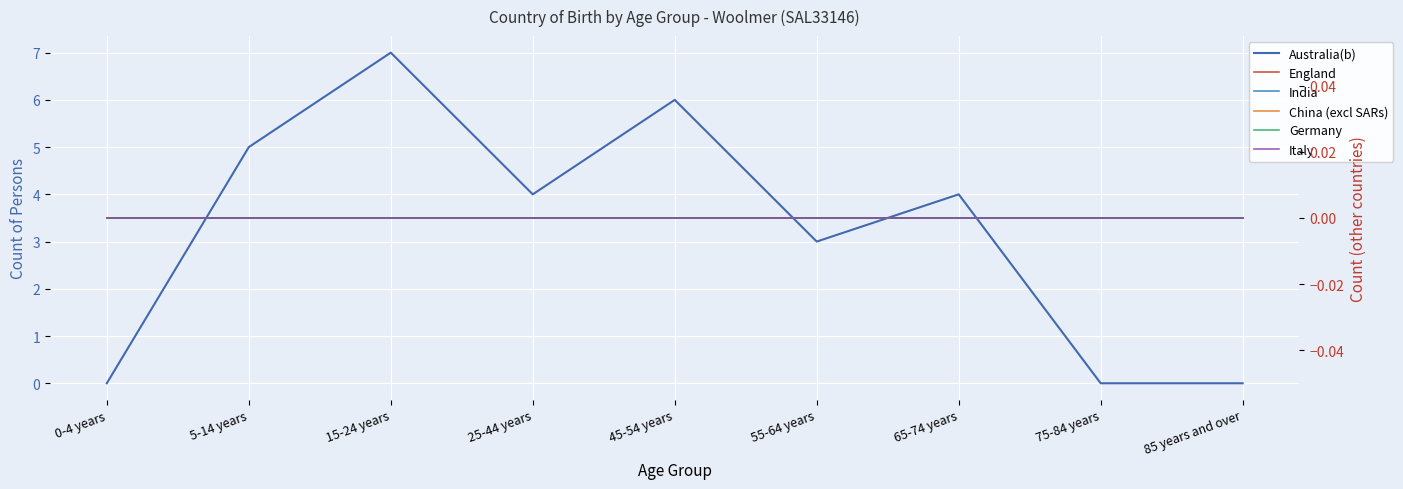

What position from the left is 55-64 years?

6